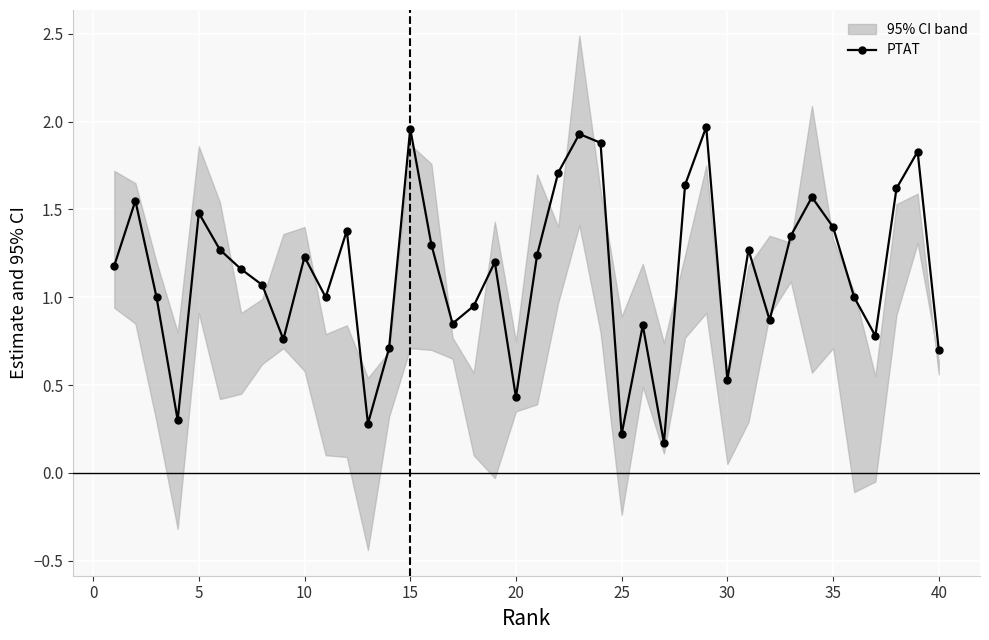

How many lines are shown in the chart?

1